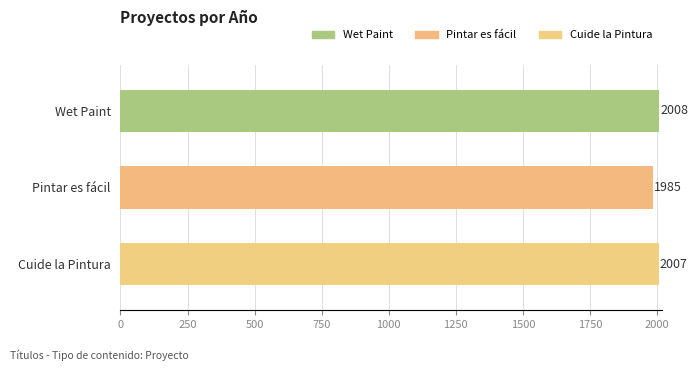

How many categories are shown in the chart?

3